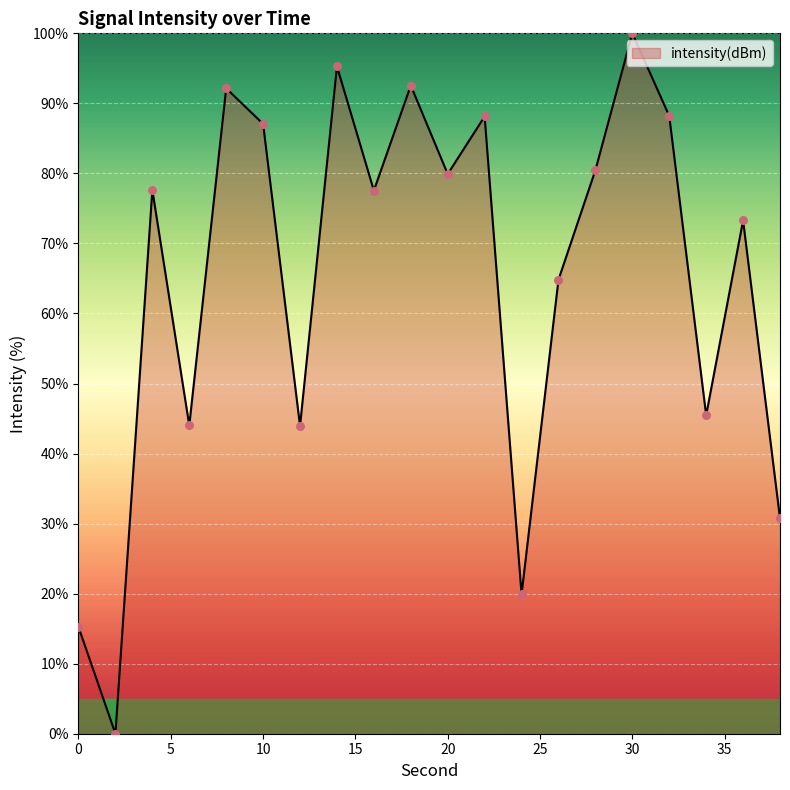

What is the difference between the maximum and minimum values?

100.0